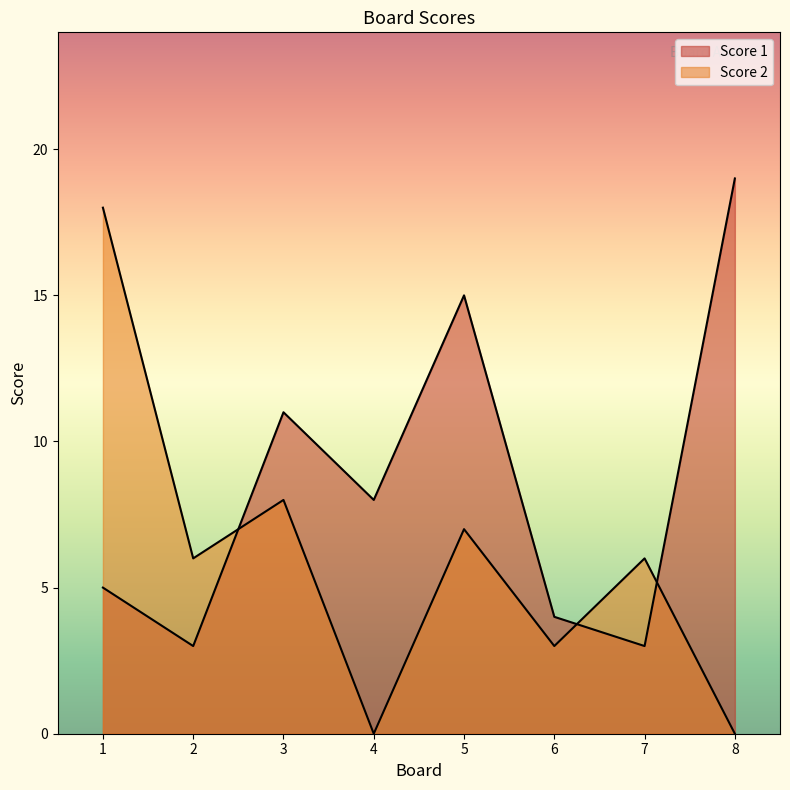

Which series has the largest total across all categories?

Score 1